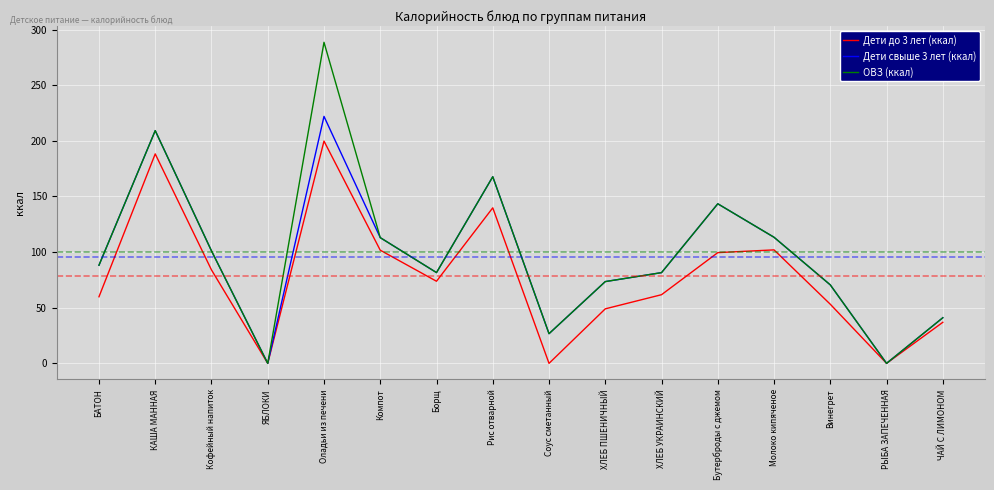

How many lines are shown in the chart?

3